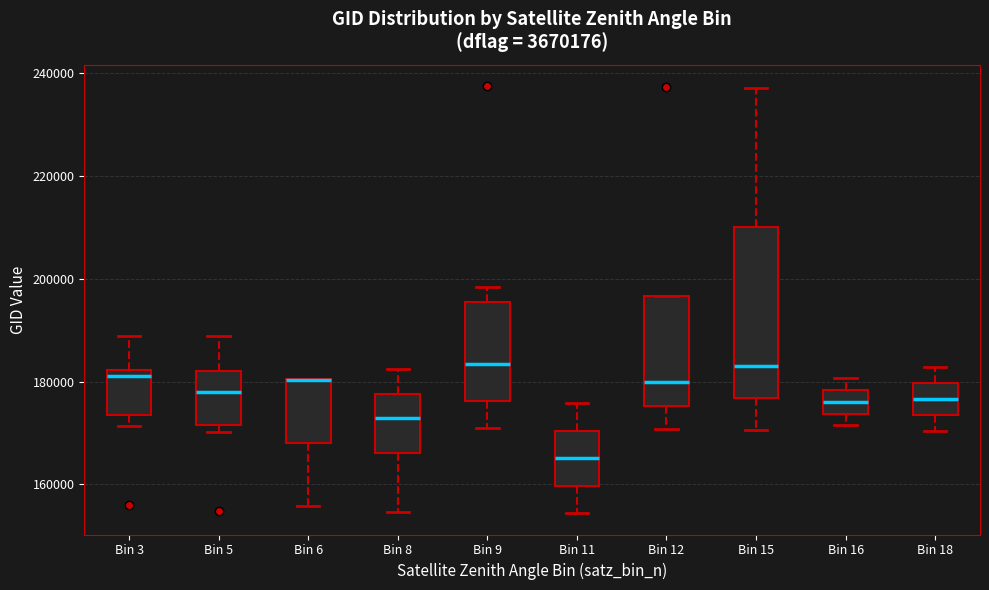

Reading left to right, transcribe this box plot: for each box, give where its median line is, the range the box spans, and where its two whiskers end, as read against the y-axis. The values are not printed on the chart, so give them approximately, as read against the axis.

Bin 3: median 182000 (just below the box's upper edge), box 174000 to 182000, whiskers 172000 to 188000
Bin 5: median 178000, box 172000 to 182000, whiskers 170000 to 188000
Bin 6: median 180000 (drawn on the box's upper edge), box 168000 to 180000, whiskers 156000 to 180000
Bin 8: median 172000, box 166000 to 178000, whiskers 154000 to 182000
Bin 9: median 184000, box 176000 to 196000, whiskers 170000 to 198000
Bin 11: median 166000, box 160000 to 170000, whiskers 154000 to 176000
Bin 12: median 180000, box 176000 to 196000, whiskers 170000 to 196000
Bin 15: median 182000, box 176000 to 210000, whiskers 170000 to 238000
Bin 16: median 176000, box 174000 to 178000, whiskers 172000 to 180000
Bin 18: median 176000, box 174000 to 180000, whiskers 170000 to 182000